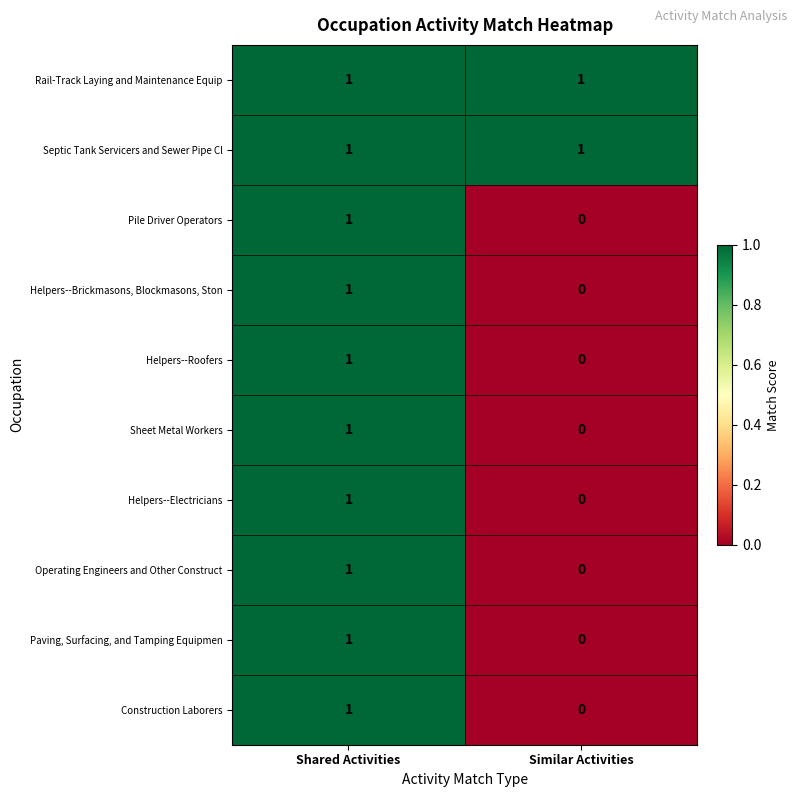

List the labels in order of Helpers--Brickmasons, Blockmasons, Ston value, largest first.

Shared Activities, Similar Activities